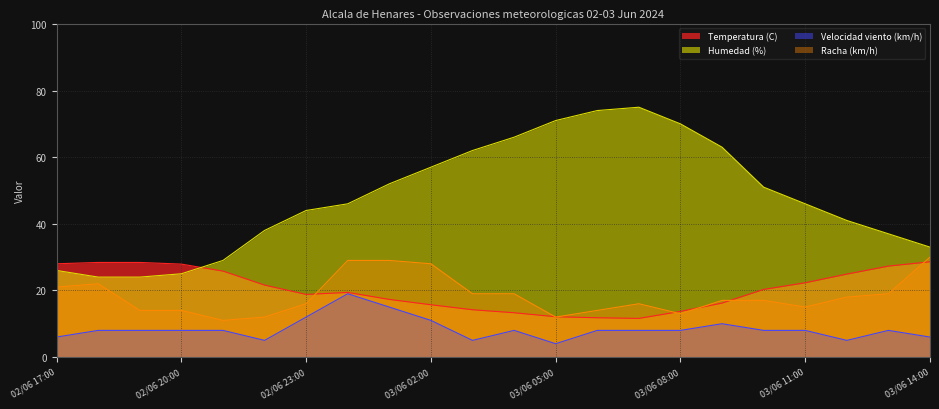

How many lines are shown in the chart?

4